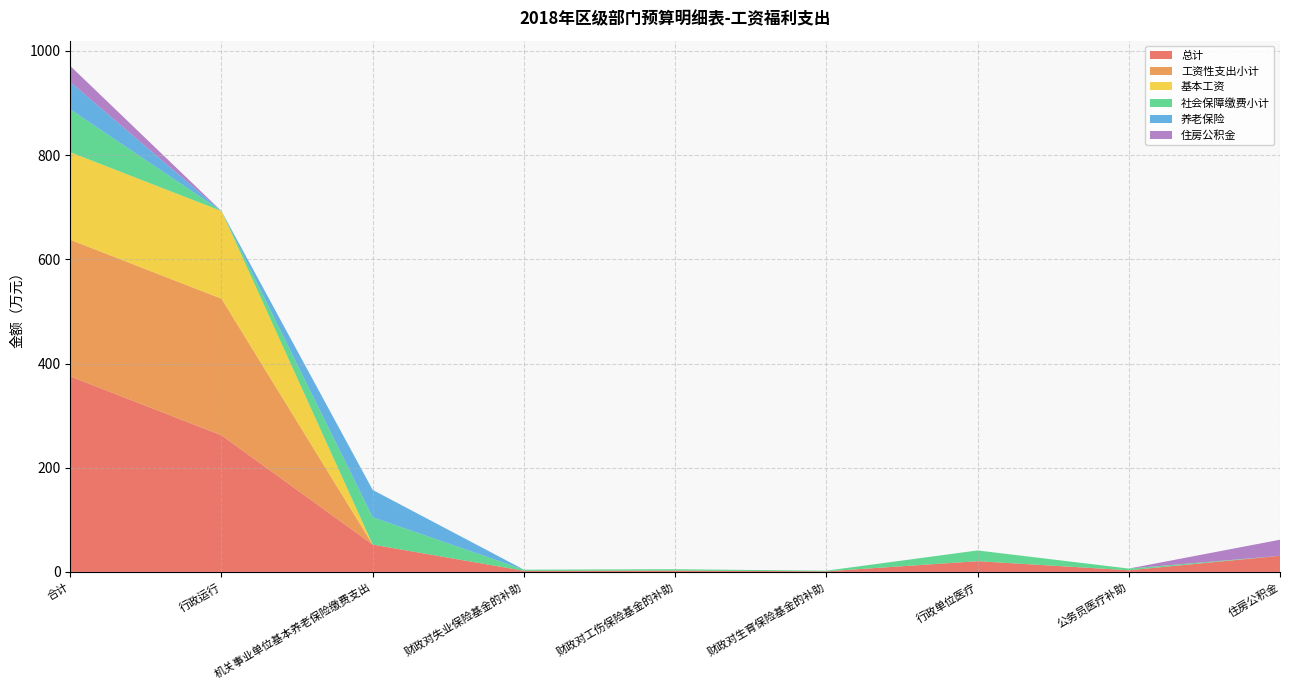

Reading left to right, list all the values displayed in this chart.

总计: 合计=375.2	行政运行=262.2	机关事业单位基本养老保险缴费支出=52.4	财政对失业保险基金的补助=2.1	财政对工伤保险基金的补助=2.6	财政对生育保险基金的补助=1.2	行政单位医疗=20.6	公务员医疗补助=3.2	住房公积金=30.9
工资性支出小计: 合计=262.2	行政运行=262.2	机关事业单位基本养老保险缴费支出=0.0	财政对失业保险基金的补助=0.0	财政对工伤保险基金的补助=0.0	财政对生育保险基金的补助=0.0	行政单位医疗=0.0	公务员医疗补助=0.0	住房公积金=0.0
基本工资: 合计=168.1	行政运行=168.1	机关事业单位基本养老保险缴费支出=0.0	财政对失业保险基金的补助=0.0	财政对工伤保险基金的补助=0.0	财政对生育保险基金的补助=0.0	行政单位医疗=0.0	公务员医疗补助=0.0	住房公积金=0.0
社会保障缴费小计: 合计=82.2	行政运行=0.0	机关事业单位基本养老保险缴费支出=52.4	财政对失业保险基金的补助=2.1	财政对工伤保险基金的补助=2.6	财政对生育保险基金的补助=1.2	行政单位医疗=20.6	公务员医疗补助=3.2	住房公积金=0.0
养老保险: 合计=52.4	行政运行=0.0	机关事业单位基本养老保险缴费支出=52.4	财政对失业保险基金的补助=0.0	财政对工伤保险基金的补助=0.0	财政对生育保险基金的补助=0.0	行政单位医疗=0.0	公务员医疗补助=0.0	住房公积金=0.0
住房公积金: 合计=30.9	行政运行=0.0	机关事业单位基本养老保险缴费支出=0.0	财政对失业保险基金的补助=0.0	财政对工伤保险基金的补助=0.0	财政对生育保险基金的补助=0.0	行政单位医疗=0.0	公务员医疗补助=0.0	住房公积金=30.9